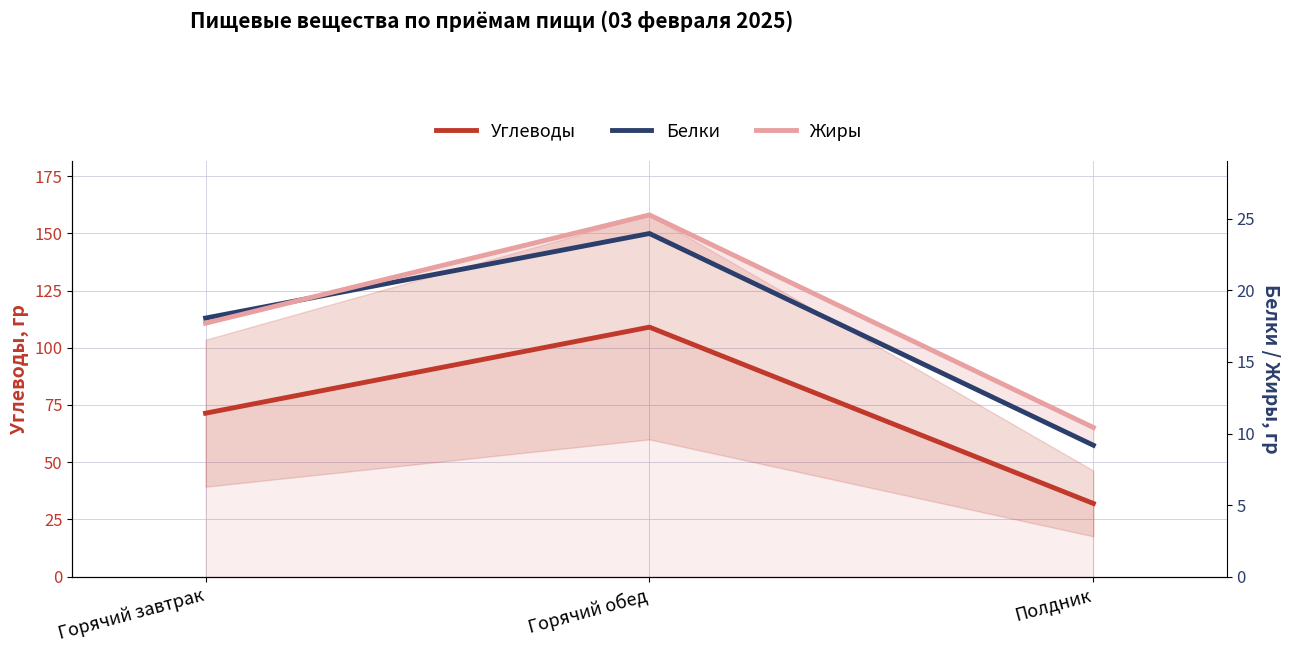

True or false: Углеводы has a value of 31.9 at Полдник.

True